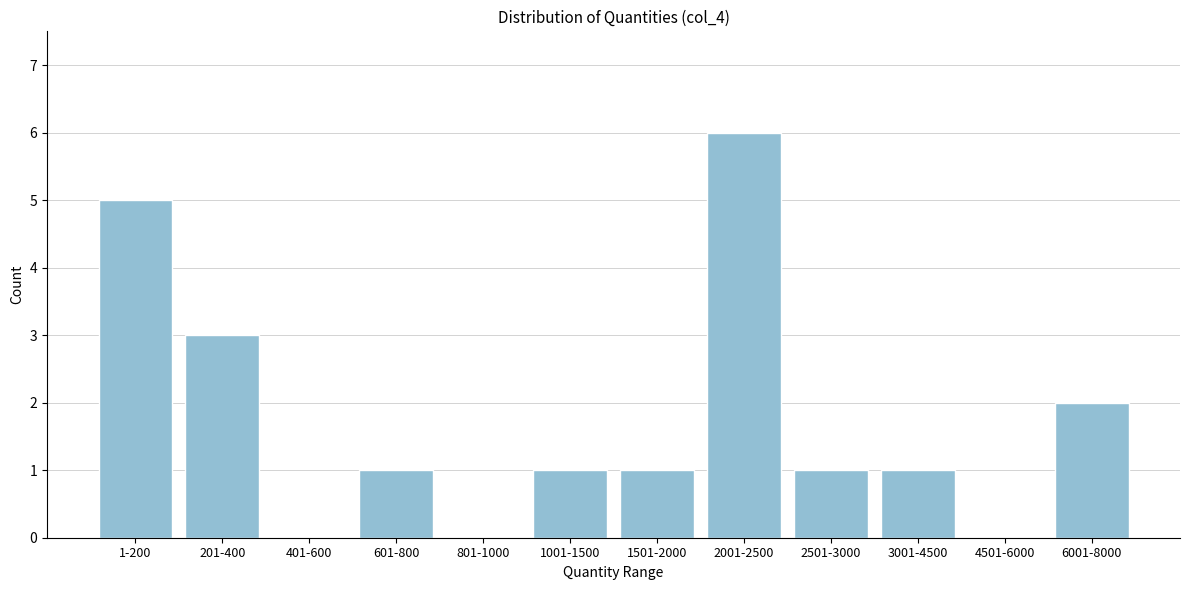

Reading left to right, what are all the values shown in this chart?

1-200=5	201-400=3	401-600=0	601-800=1	801-1000=0	1001-1500=1	1501-2000=1	2001-2500=6	2501-3000=1	3001-4500=1	4501-6000=0	6001-8000=2